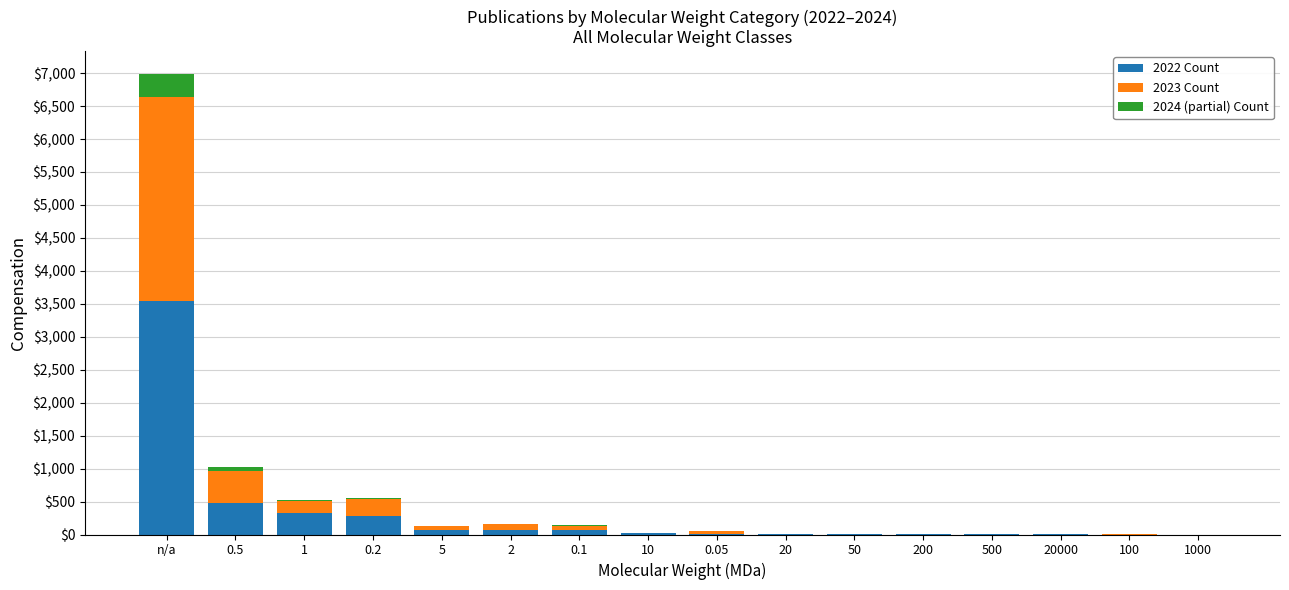

Which category has the highest value in the 2022 Count series?

n/a